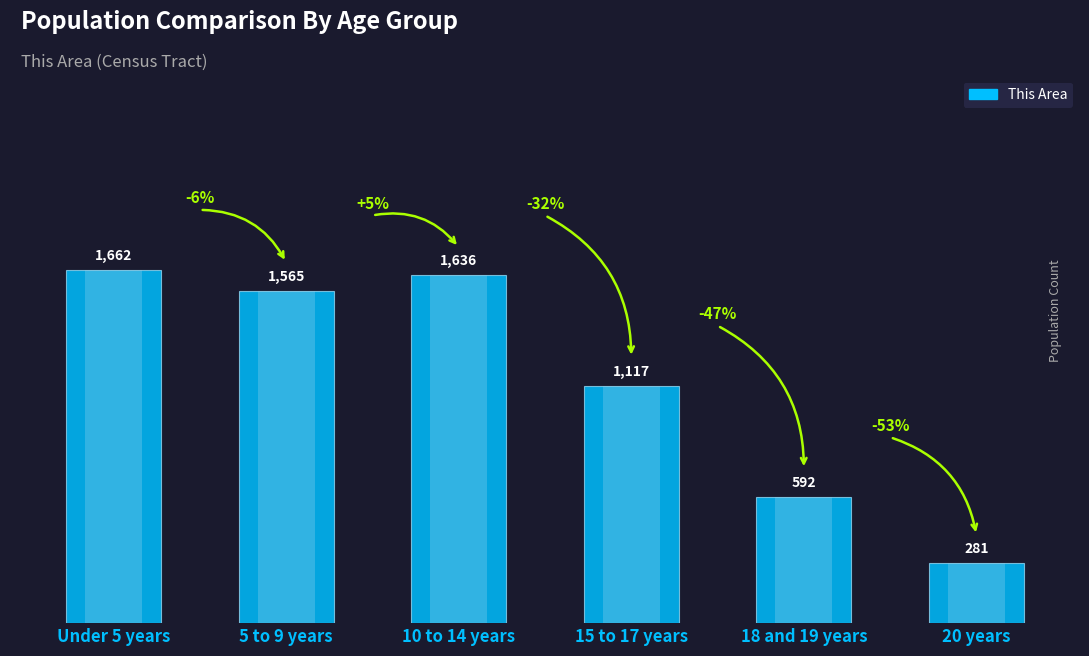

What is the difference between the maximum and minimum values?

1381